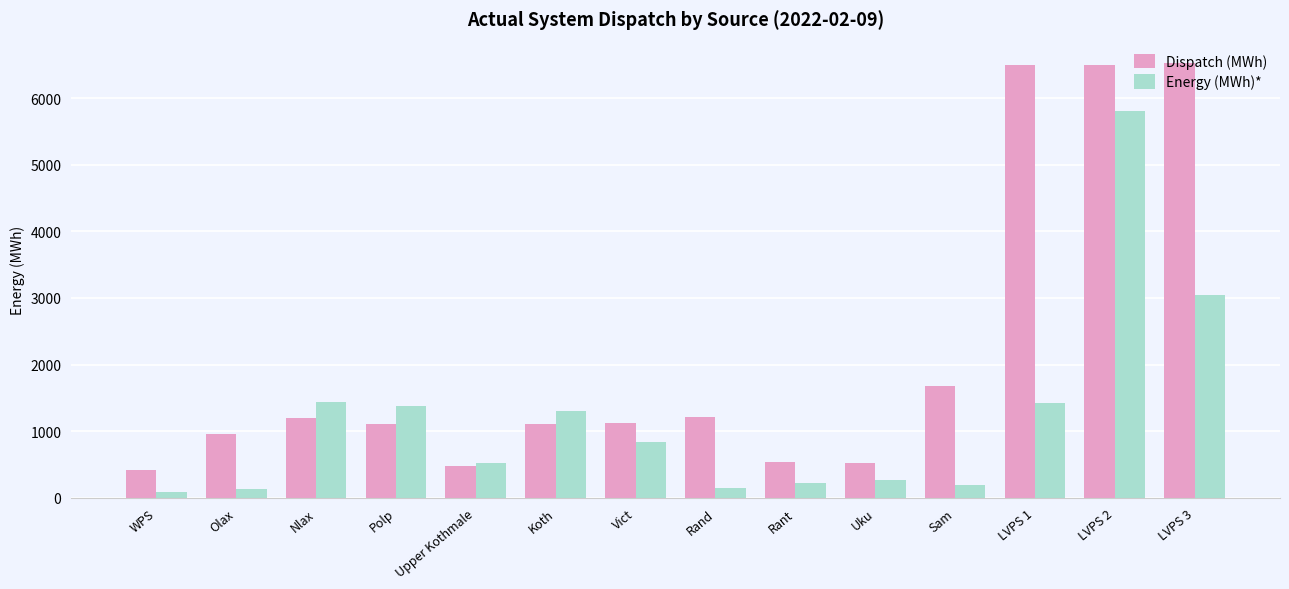

Are the bars grouped side by side (vs. stacked)?

Yes